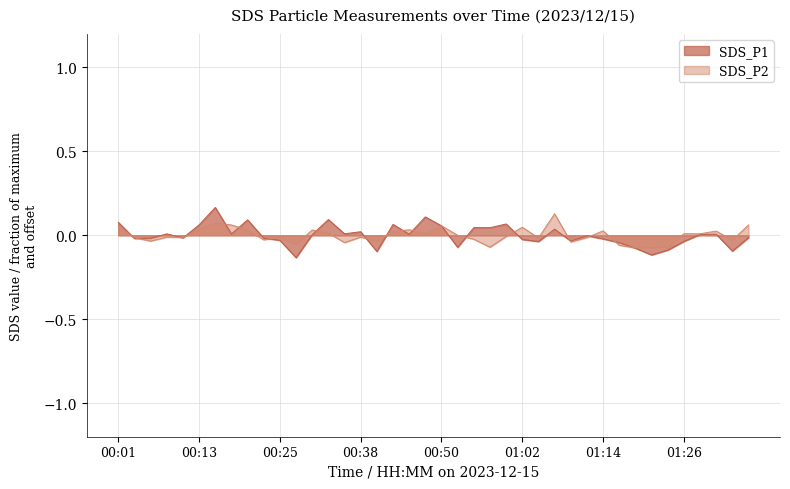

At 00:08, list the series in order from smallest to largest.

SDS_P2, SDS_P1